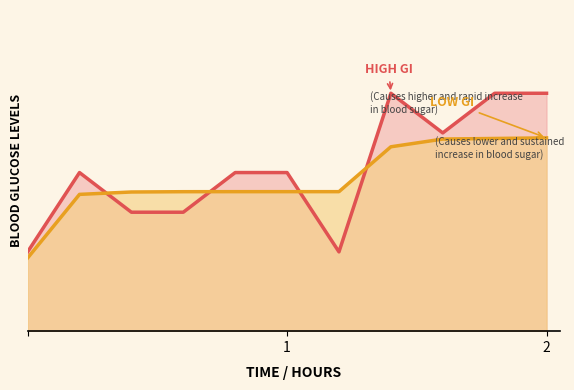

What is the value of the LOW GI point at the 3rd from the left?

34.5